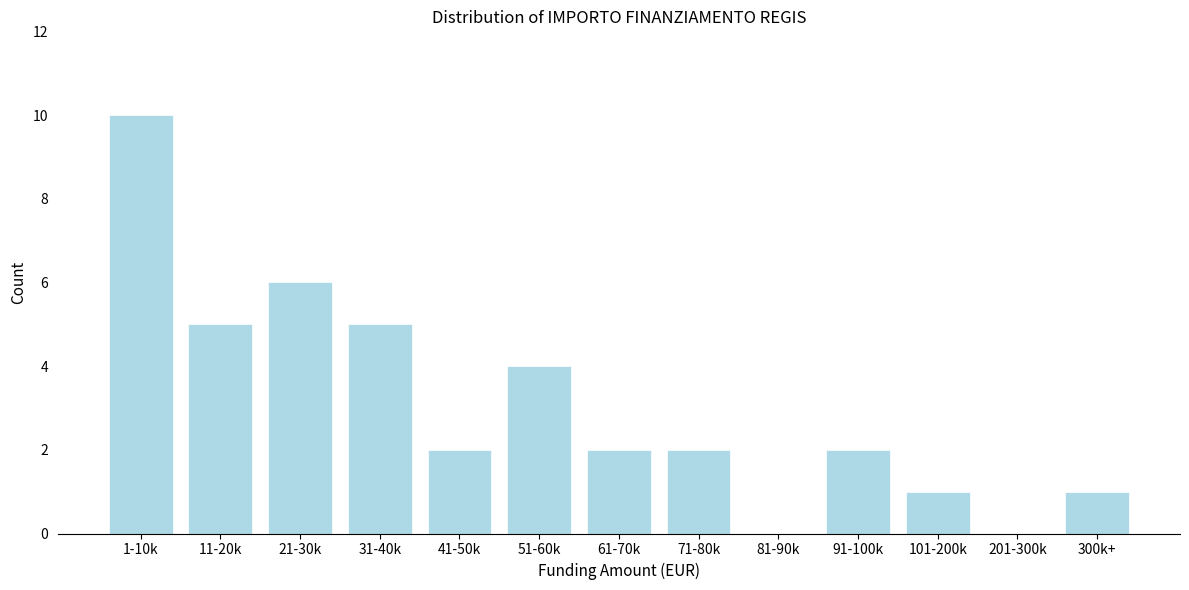

Reading left to right, list all the values displayed in this chart.

1-10k=10	11-20k=5	21-30k=6	31-40k=5	41-50k=2	51-60k=4	61-70k=2	71-80k=2	81-90k=0	91-100k=2	101-200k=1	201-300k=0	300k+=1